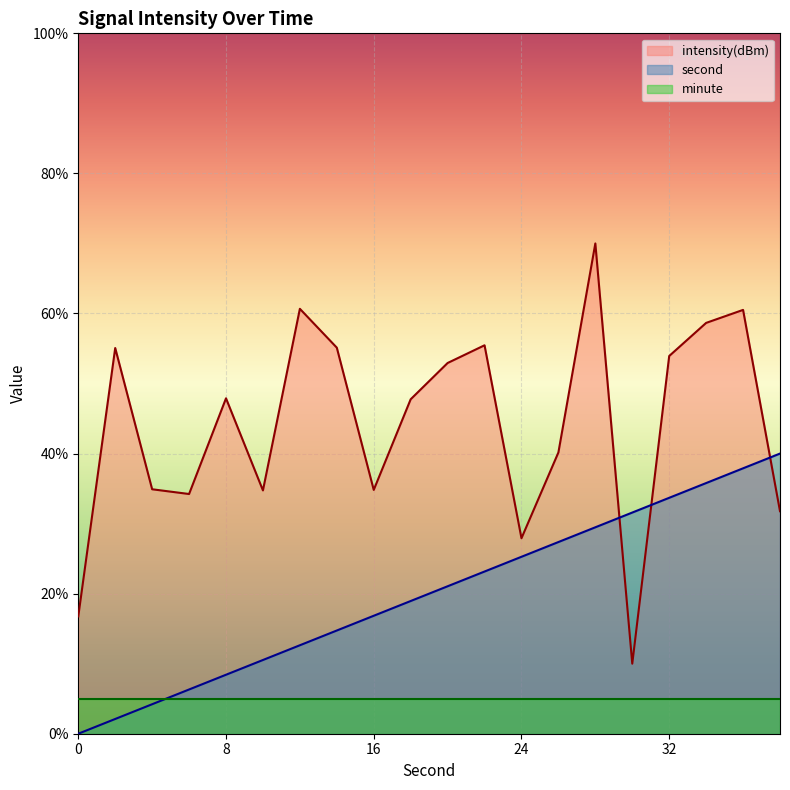

What is the sum of the intensity(dBm) values at 36 and 4?

95.4